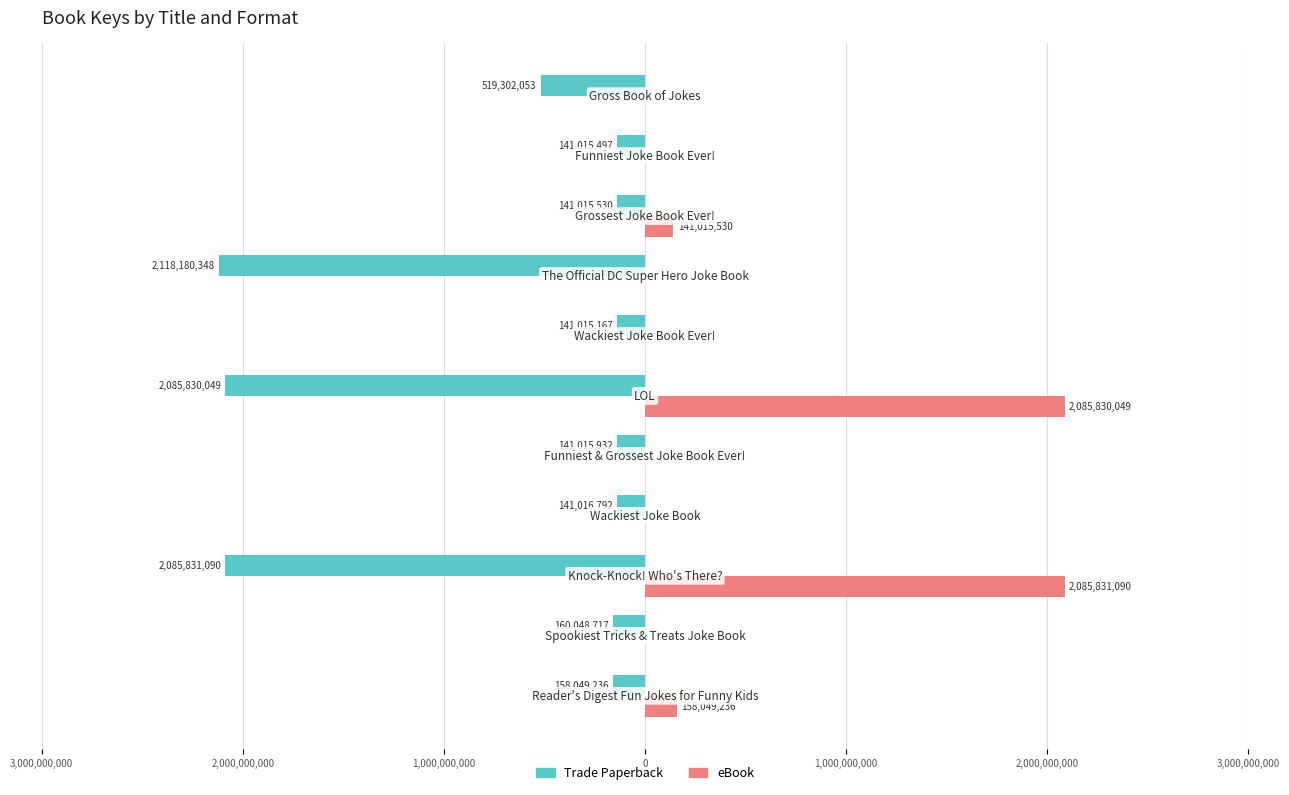

What are all the series names shown in the legend?

Trade Paperback, eBook